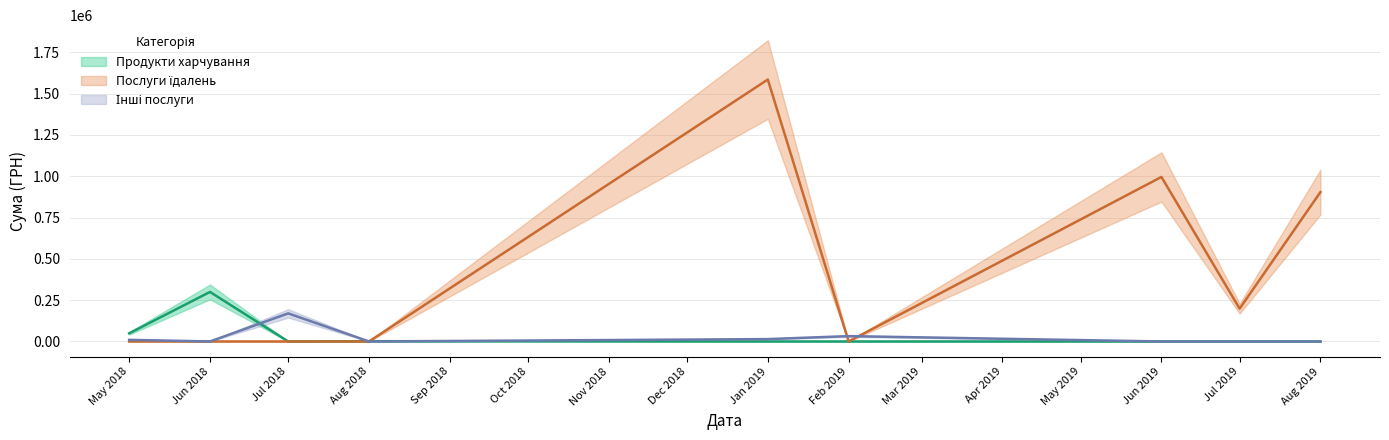

What is the maximum value shown in the chart?

1585079.5